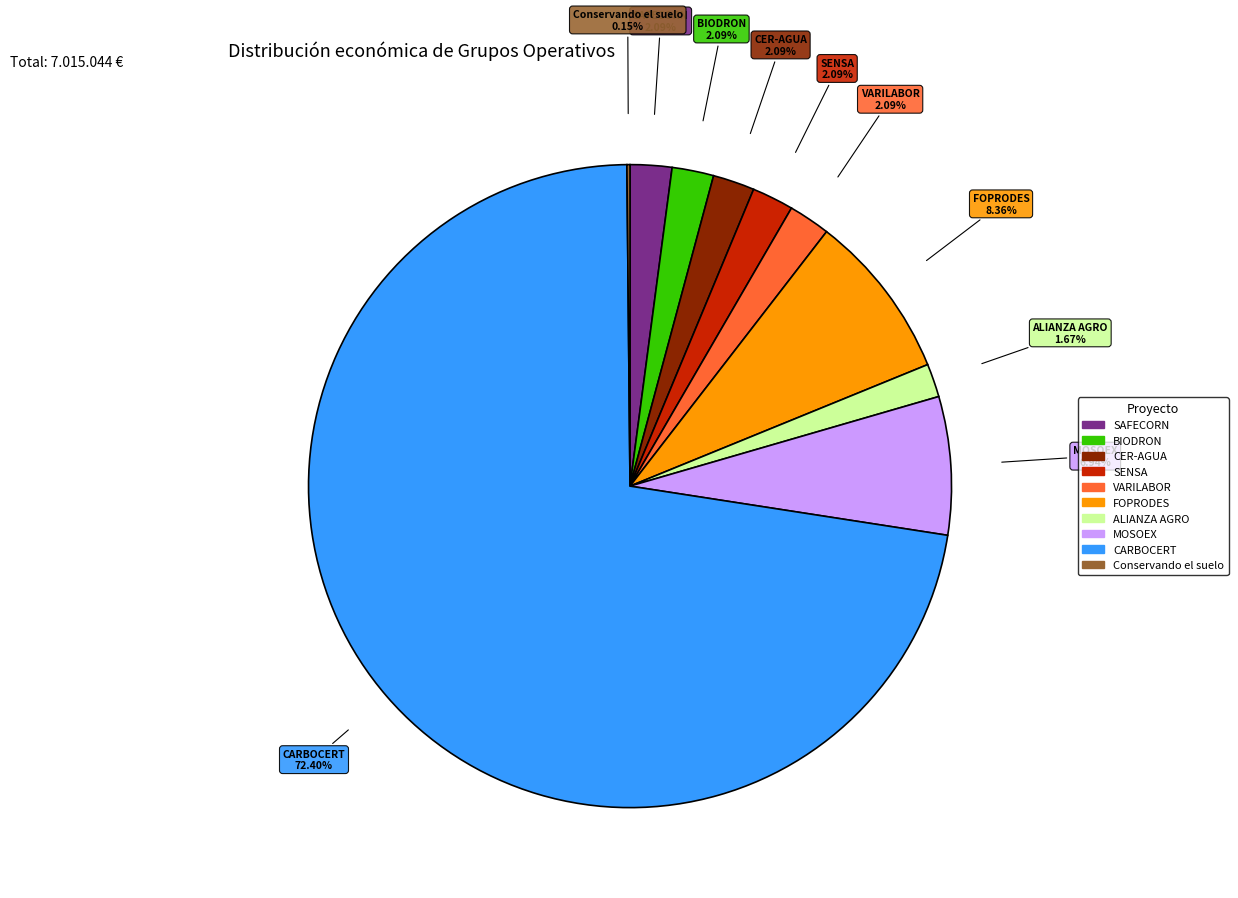

To the nearest percent, what portion does SENSA represent?

2%